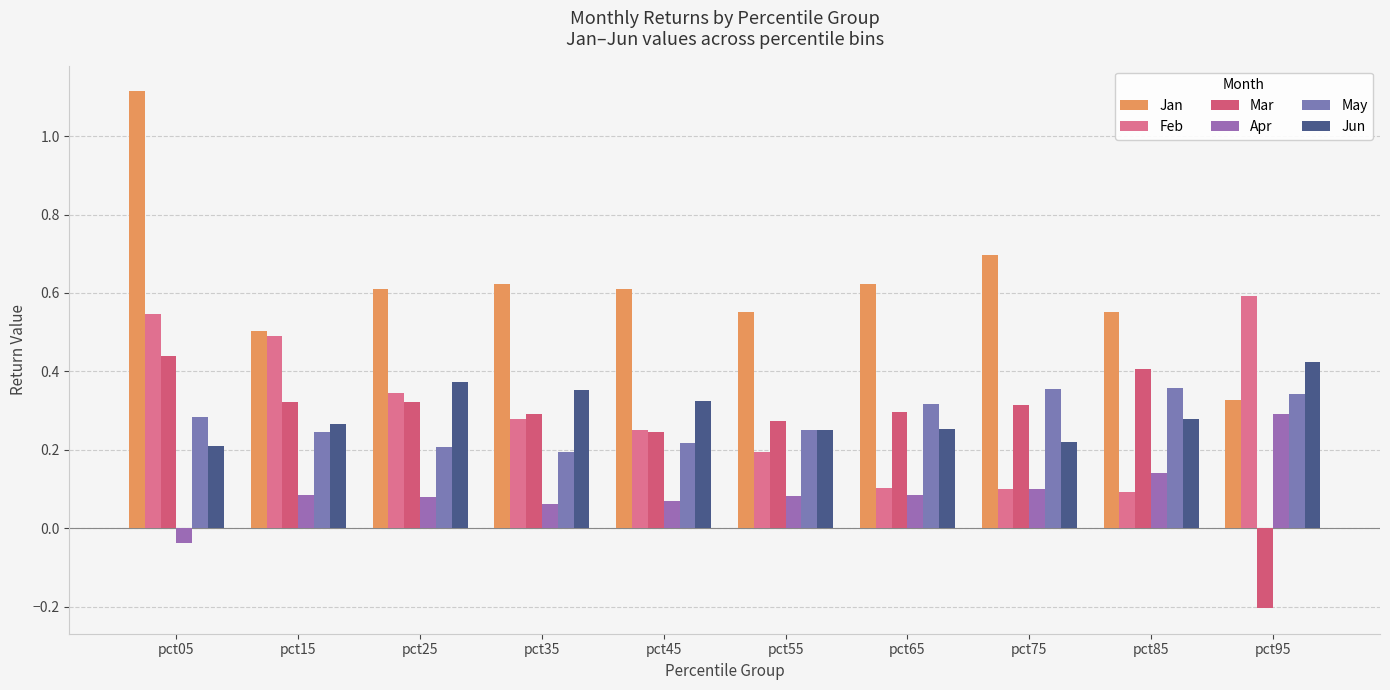

What is the value of the Mar bar at the 1st from the left?

0.4